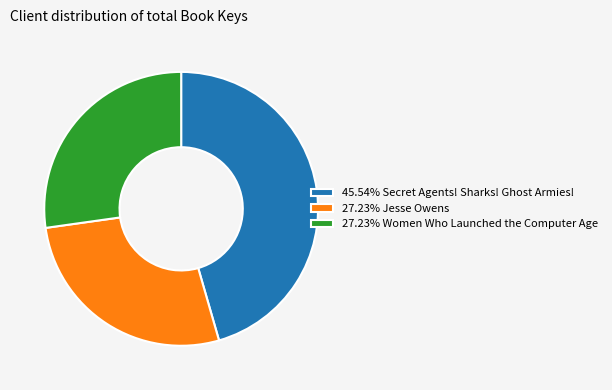

Approximately how many times larger is the value at 45.54% Secret Agents! Sharks! Ghost Armies! compared to 27.23% Jesse Owens?

1.7